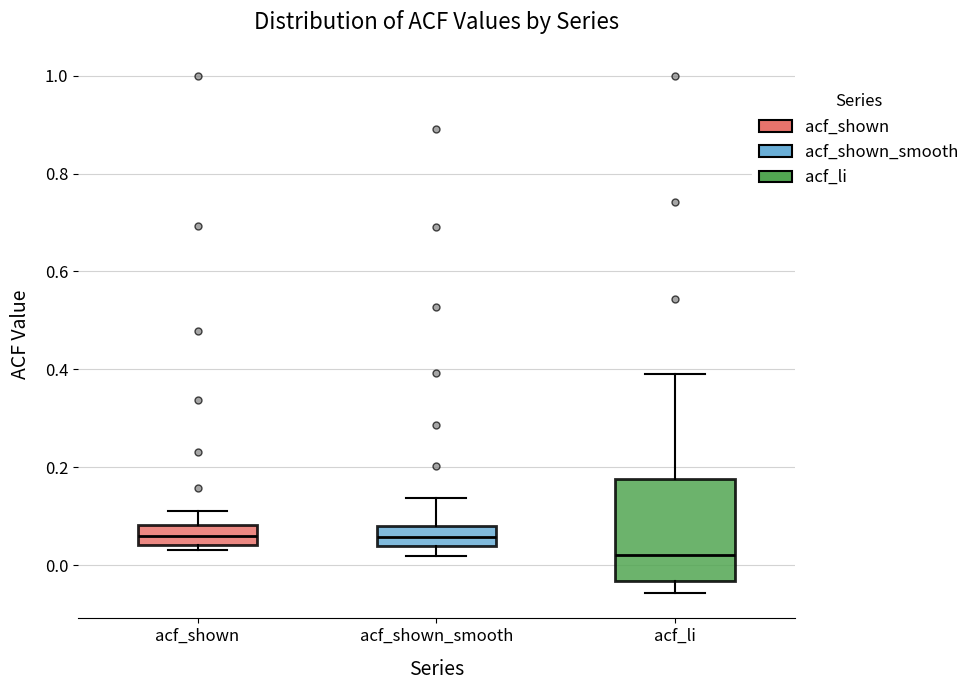

Comparing the boxes themselves (not the whiskers), which one is the tallest?

acf_li